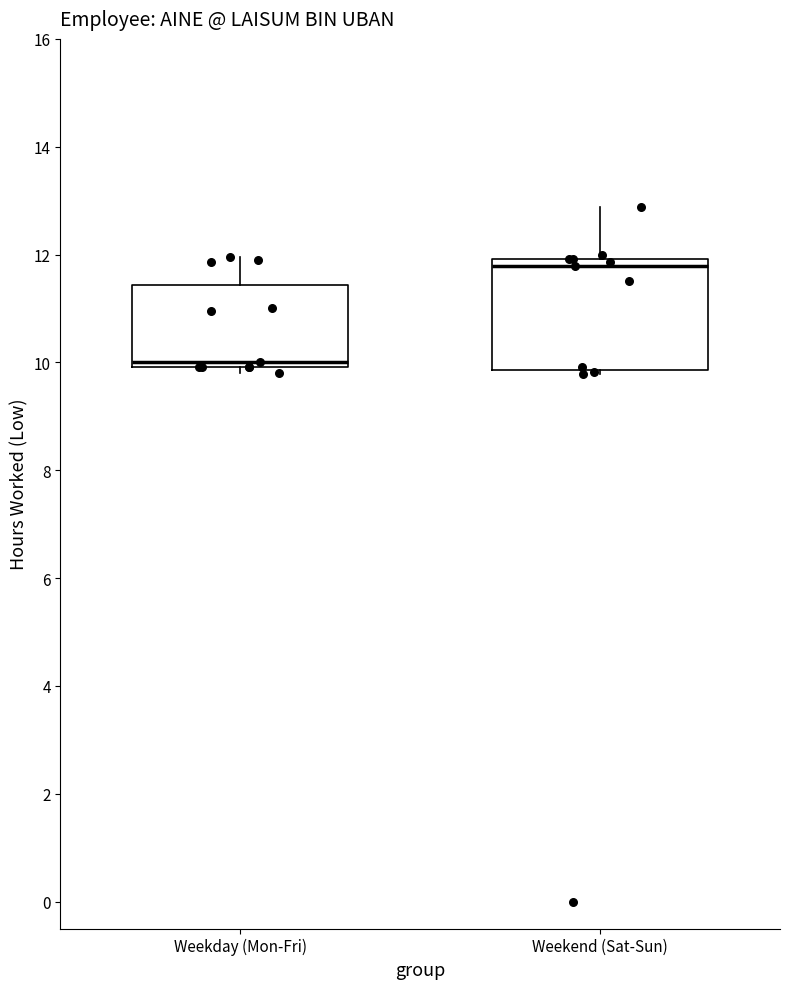

Which box is the tallest, from its lower edge to its upper edge?

Weekend (Sat-Sun)